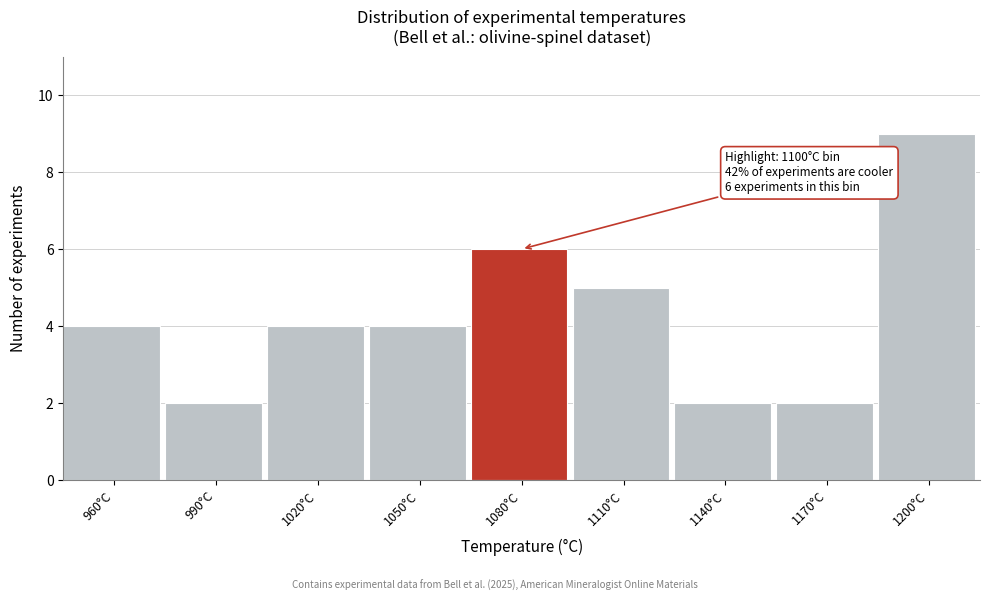

Reading left to right, transcribe all the data shown in this chart.

4	2	4	4	6	5	2	2	9